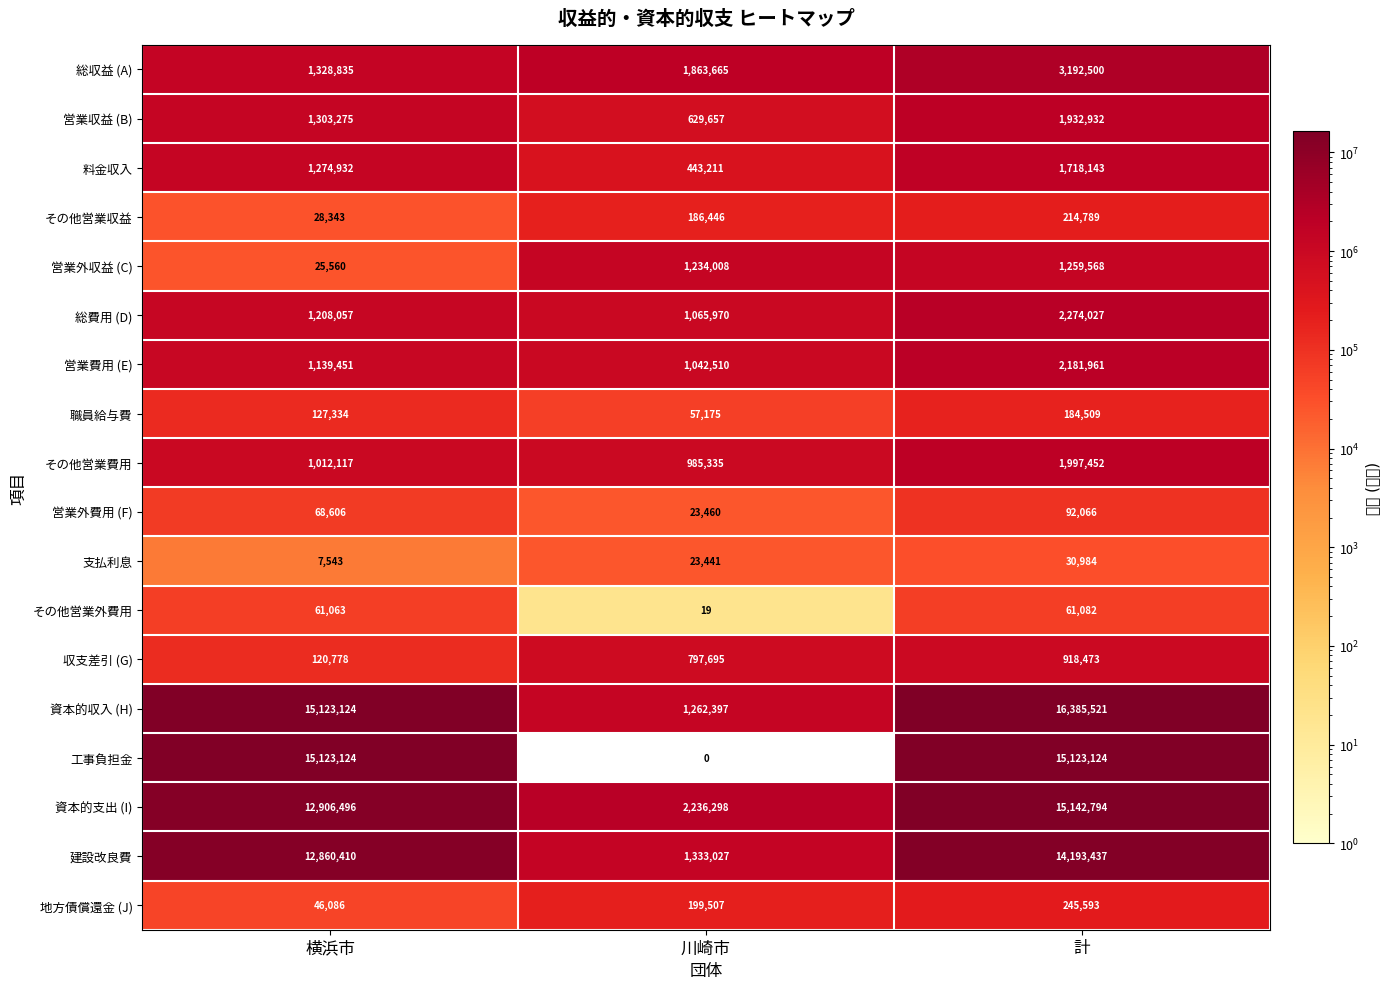

Which label corresponds to the largest value in the chart?

計